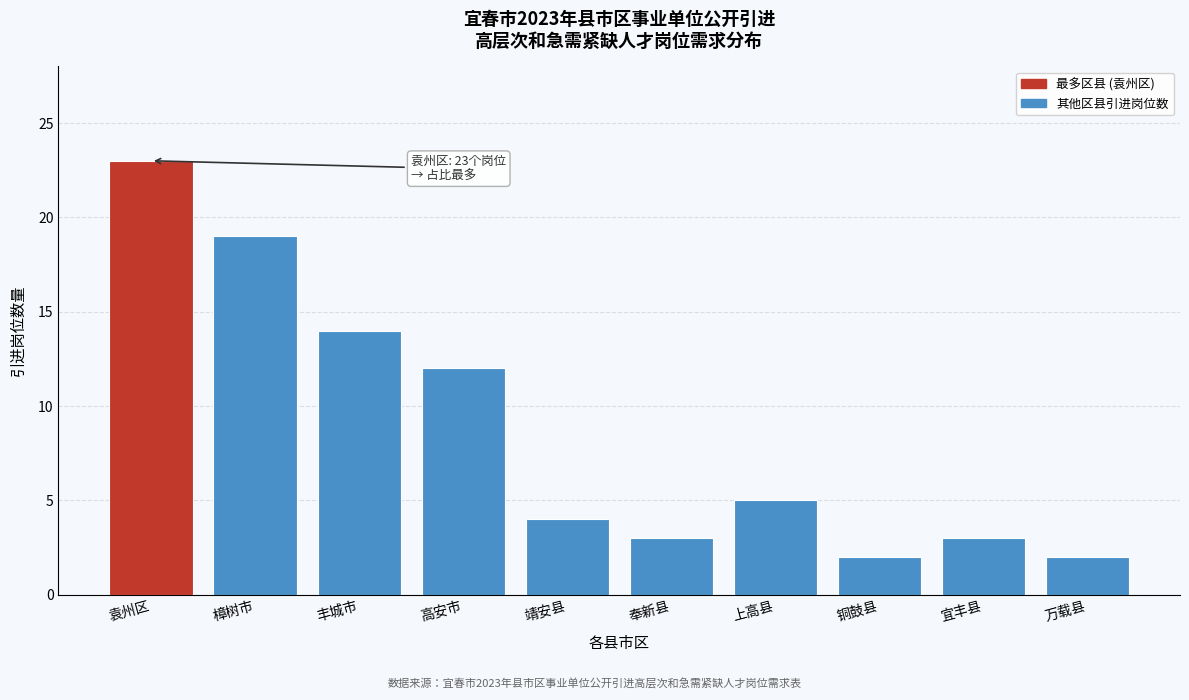

Reading right to left, extract all data points from this chart.

2	3	2	5	3	4	12	14	19	23